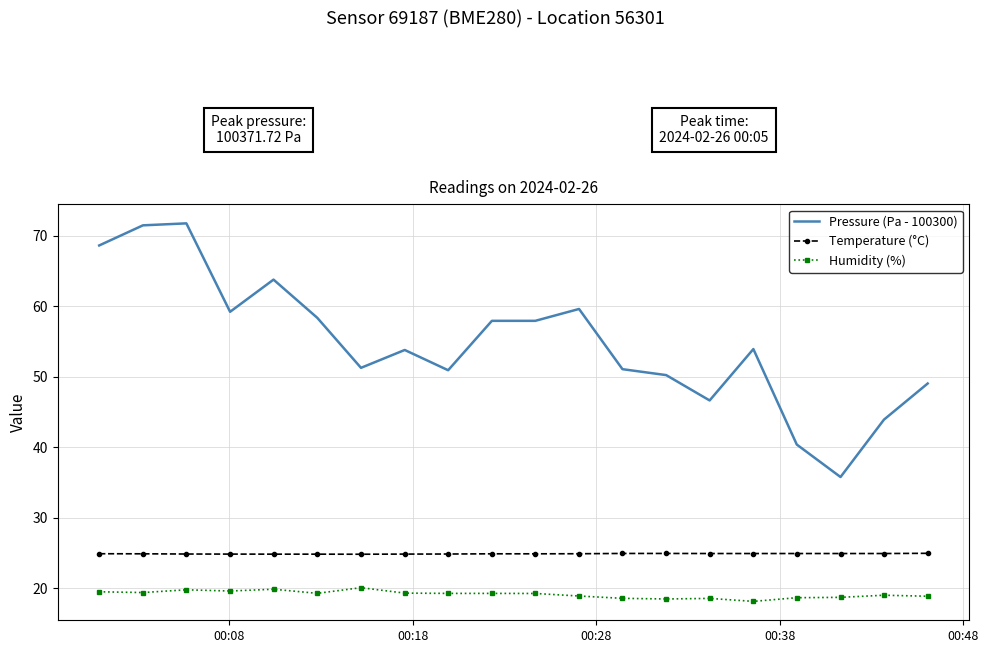

List the series in order of their overall mean, highest first.

Pressure (Pa - 100300), Temperature (°C), Humidity (%)